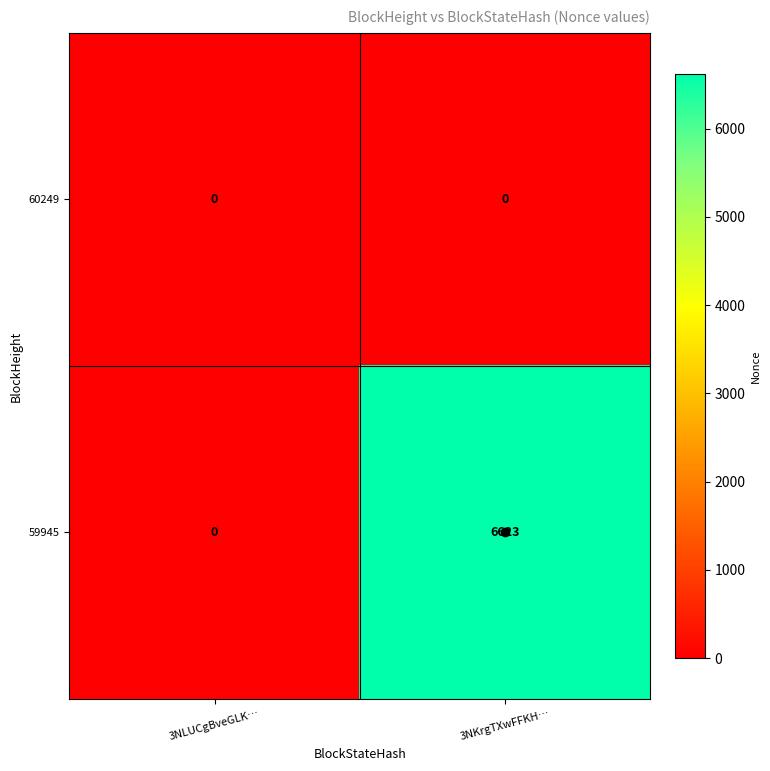

True or false: 60249 has a value of 0 at 3NLUCgBveGLK….

True